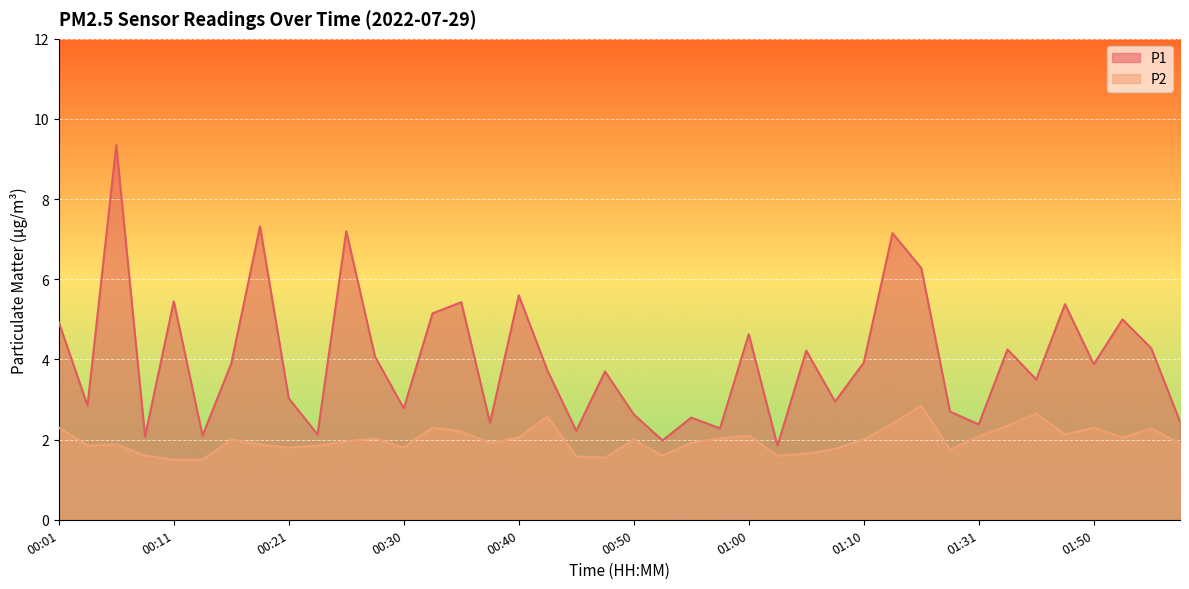

At how many categories does at least one series exceed 4?

17